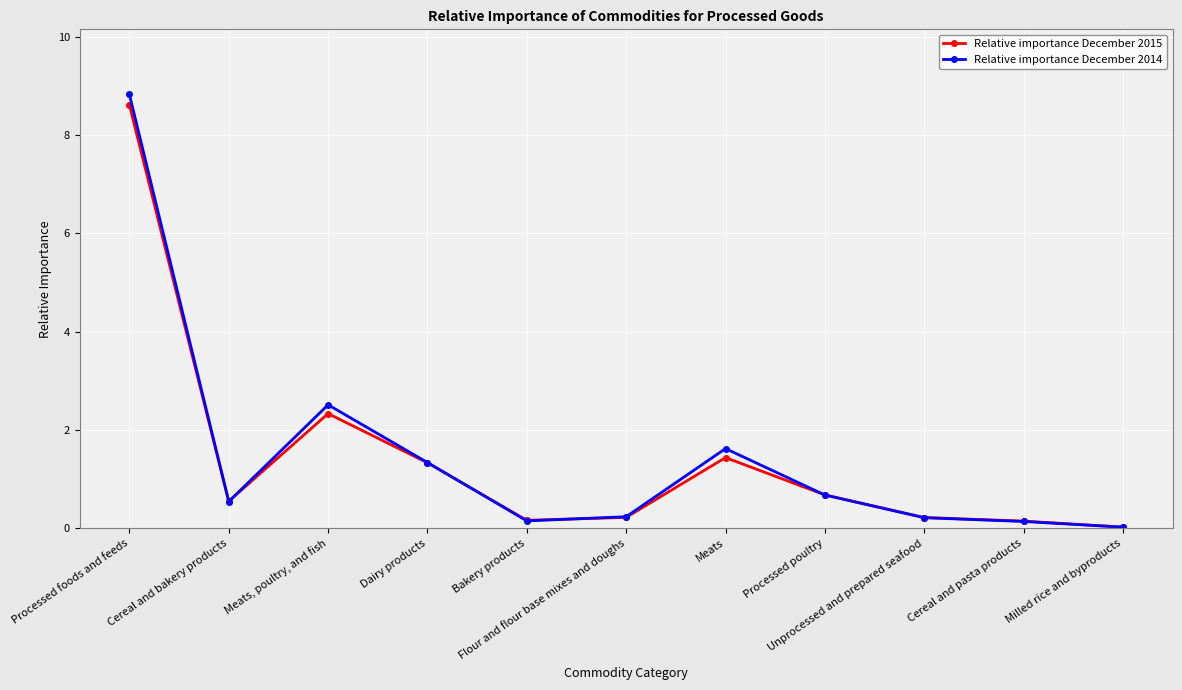

Is the value of Relative importance December 2015 at Bakery products greater than the value of Relative importance December 2014 at Milled rice and byproducts?

Yes